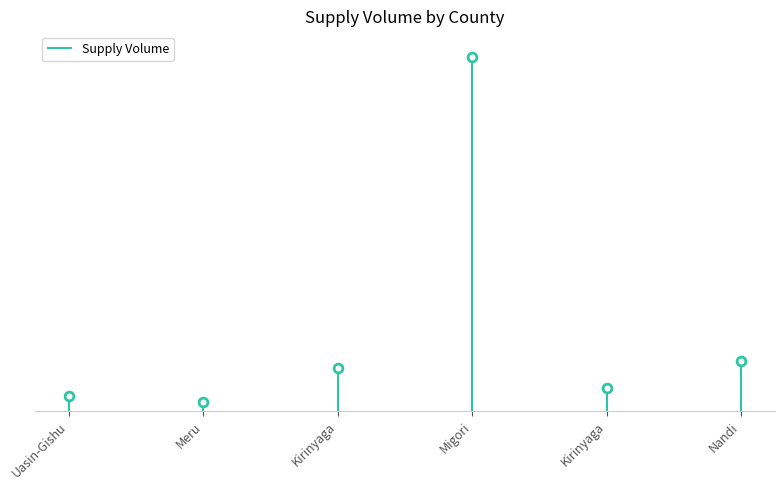

What is the change in value from Kirinyaga to Migori?

+61500